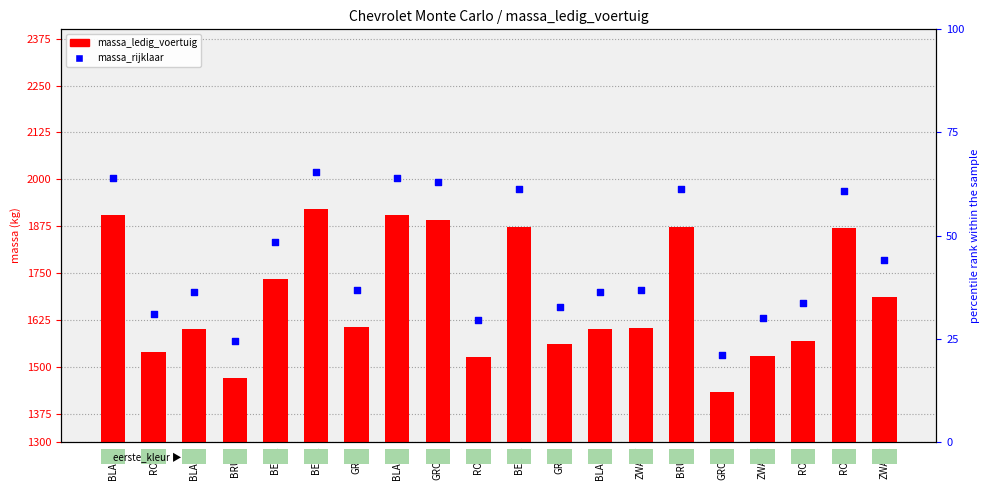

Is the value of massa_rijklaar at BRUIN greater than the value of massa_ledig_voertuig at BEIGE?

No